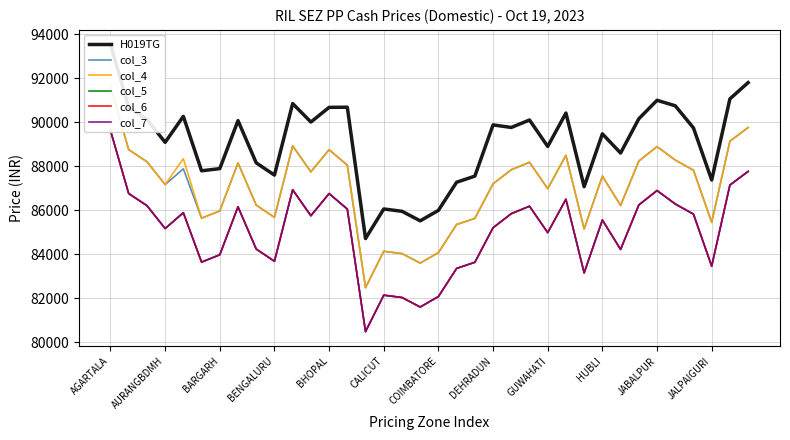

Does the chart display data point markers on the line(s)?

No